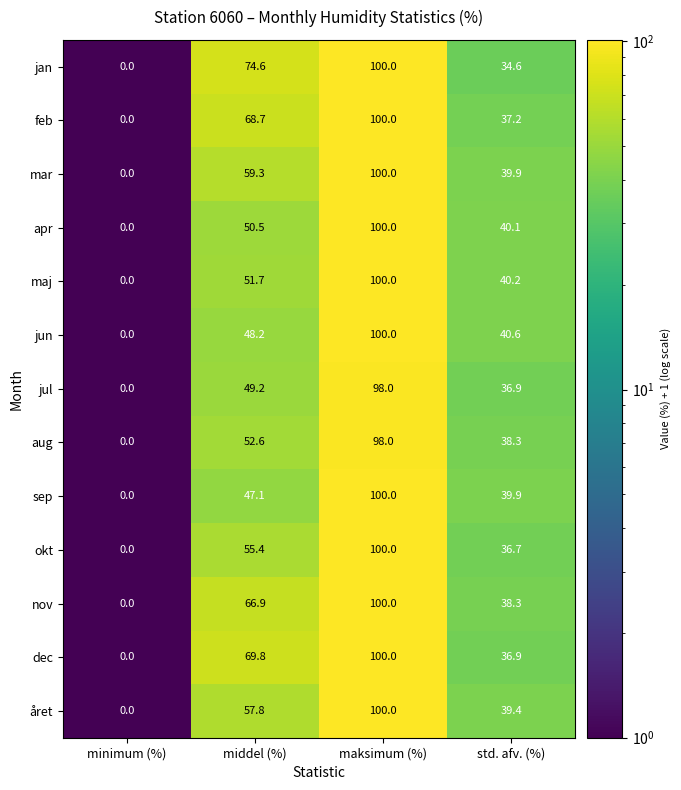

Which series has the largest total across all categories?

jan